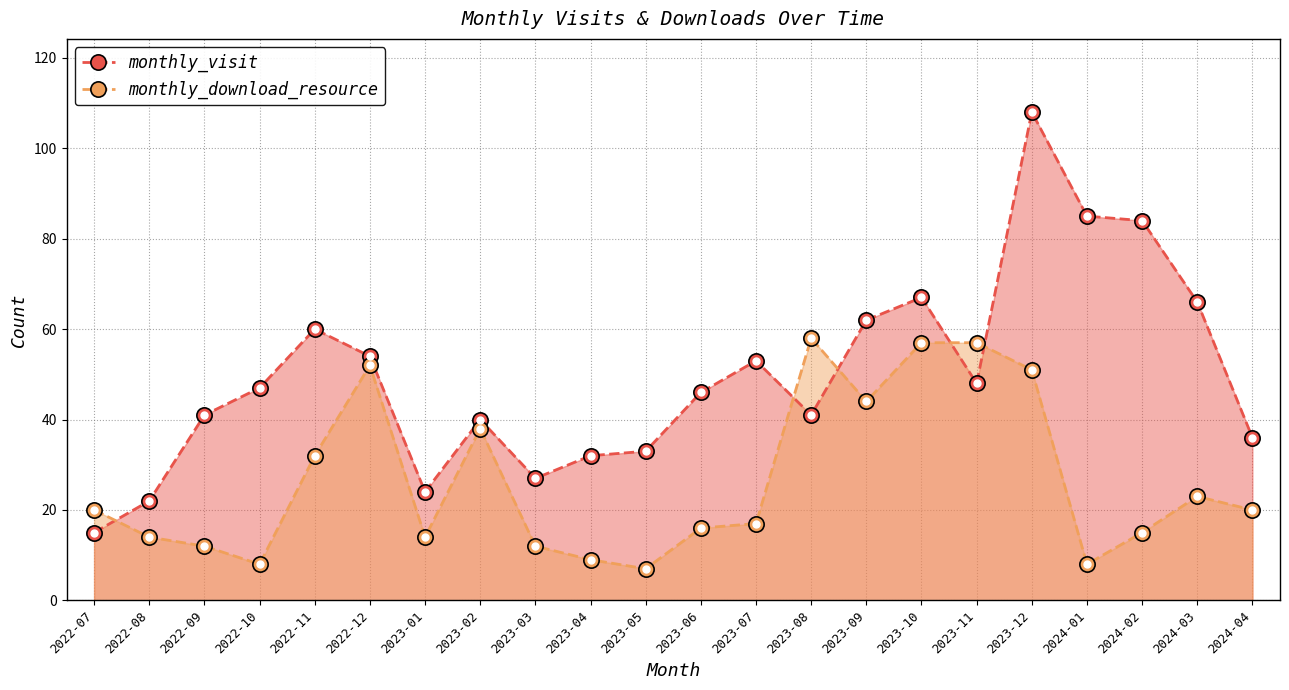

How many lines are shown in the chart?

2